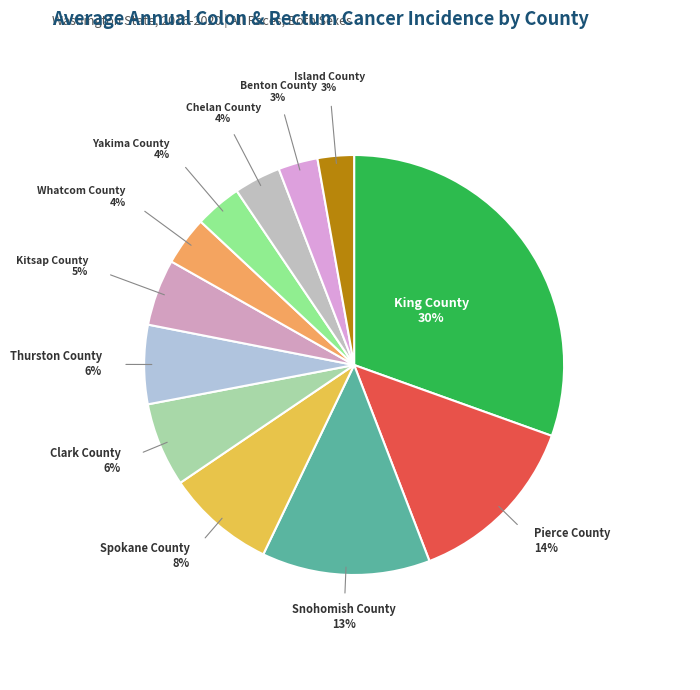

What is the largest slice in the pie chart?

King County